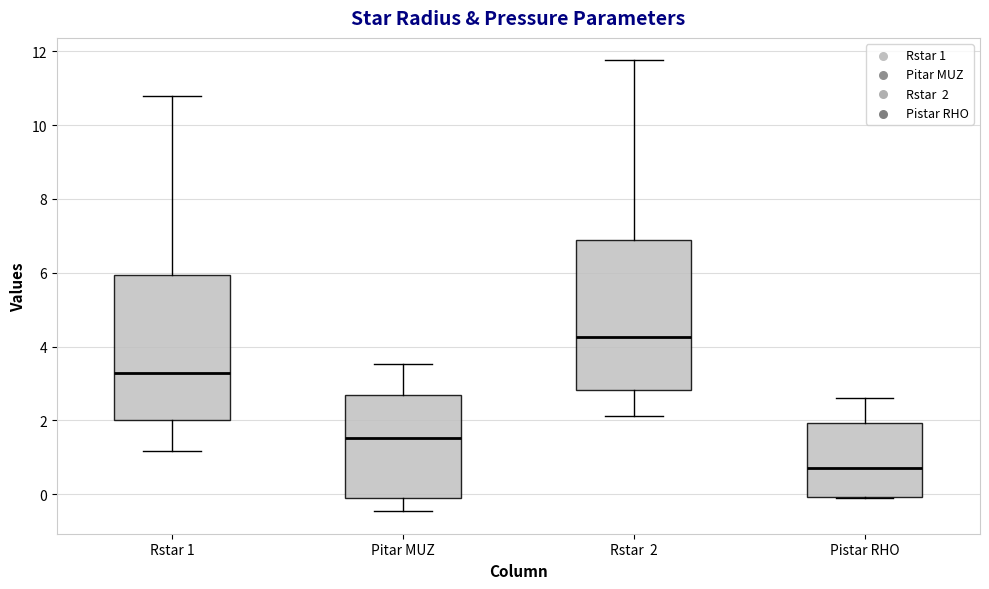

Where does the median line of the box for Pitar MUZ sit on the y-axis? The values are not printed on the chart, so give them approximately, as read against the axis.

1.6